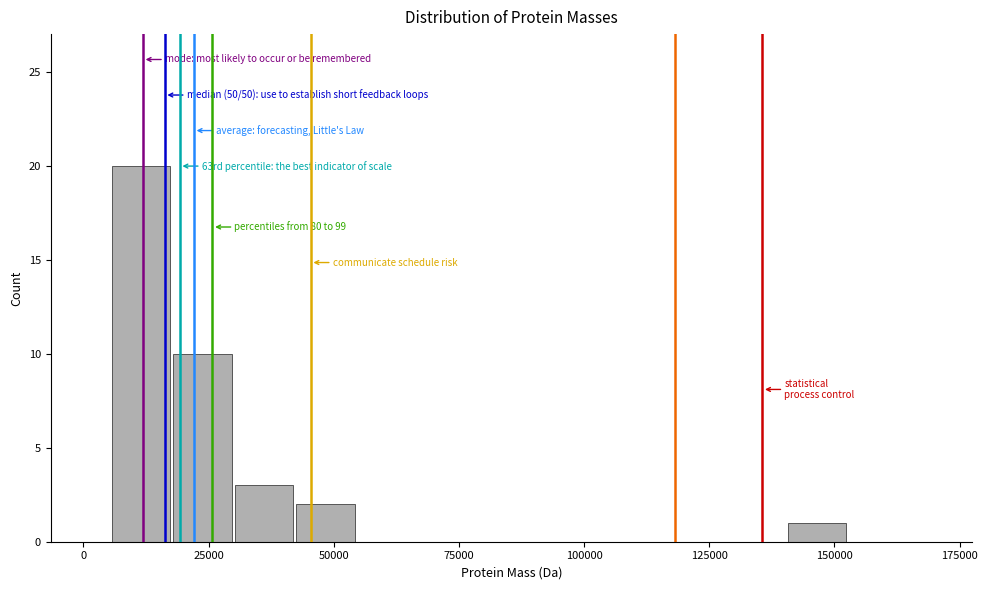

Read against the x-axis, roughly where is the centre of the tallest bar?

10000